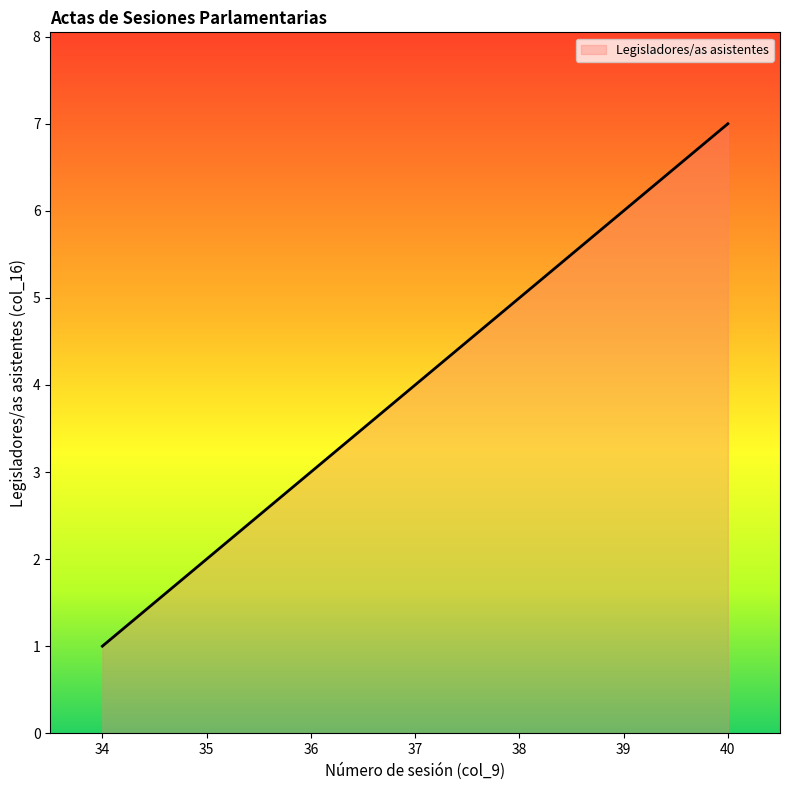

Rank the categories by value from highest to lowest.

40, 39, 38, 37, 36, 35, 34